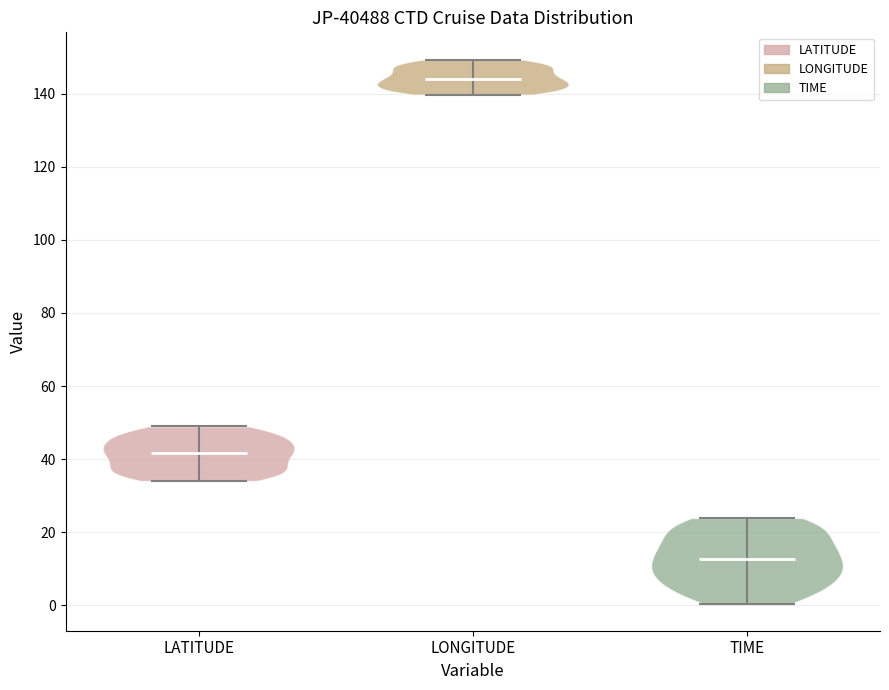

Reading left to right, read every violin against the y-axis: where its median line is, and the lowest and highest points it reaches. The values are not printed on the chart, so give them approximately, as read against the axis.

LATITUDE: median line 42, lowest point 34, highest point 50
LONGITUDE: median line 144, lowest point 140, highest point 150
TIME: median line 12, lowest point 0, highest point 24